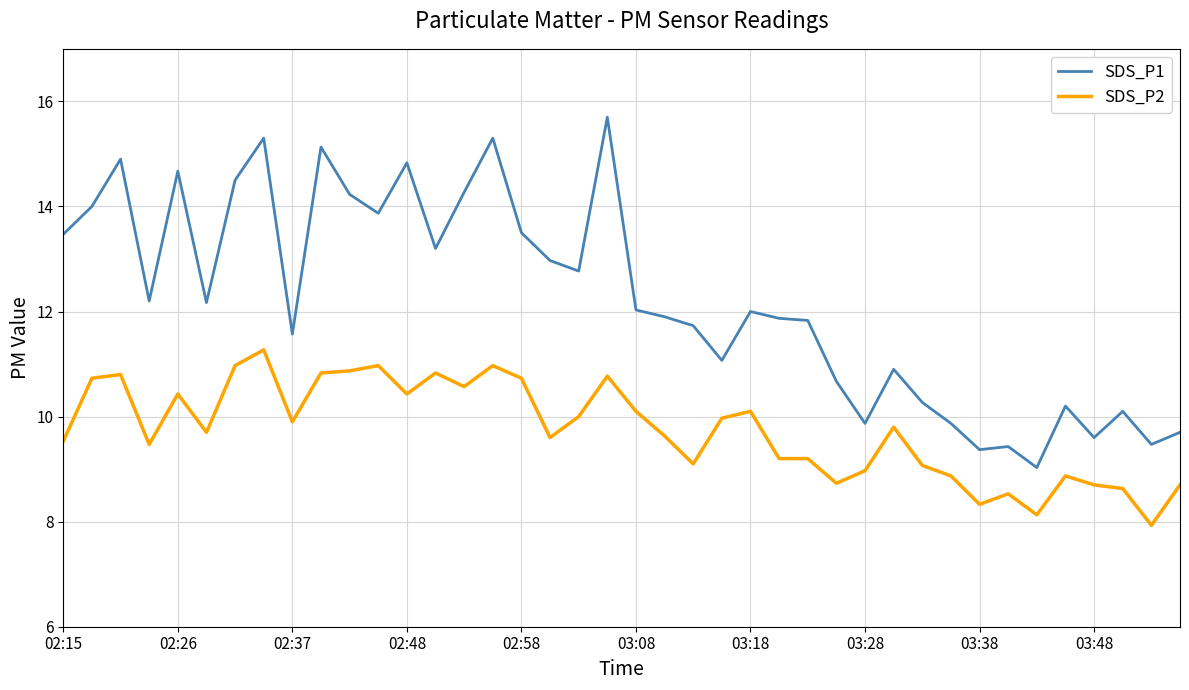

Rank the series by their maximum value, from highest to lowest.

SDS_P1, SDS_P2